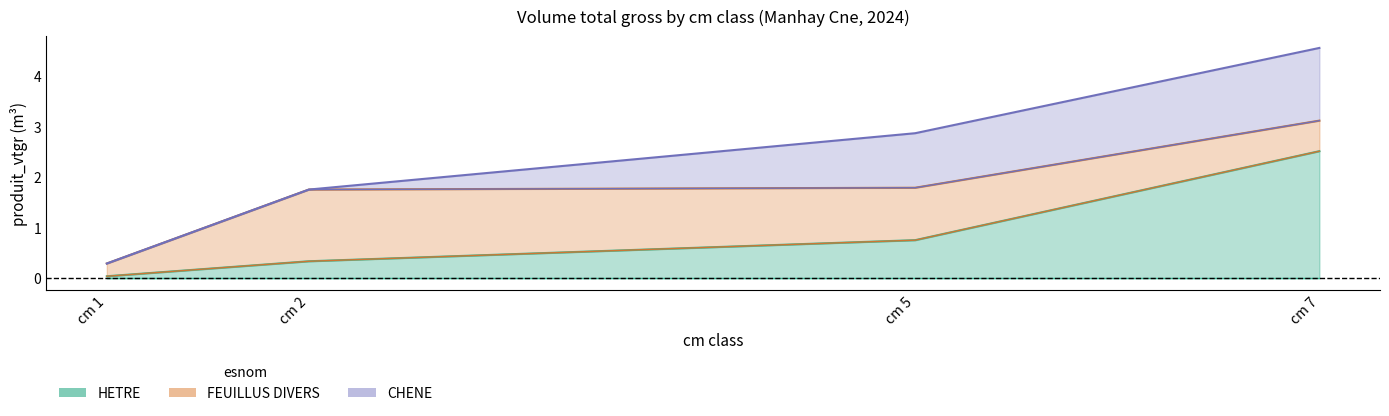

The FEUILLUS_DIVERS_vtgr series shows 0.6 at 3. True or false?

True